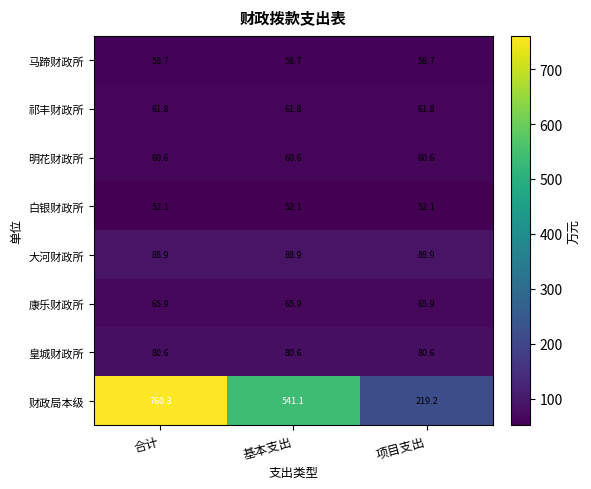

The value of 白银财政所 at 项目支出 is 52.1. True or false?

True